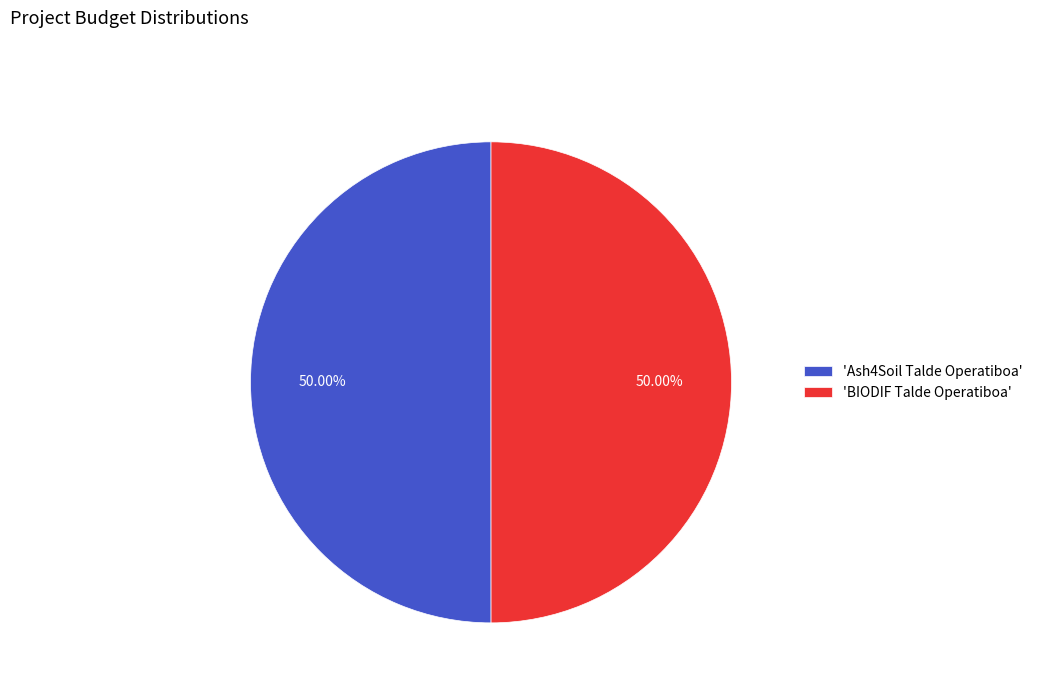

Count the number of slices in the pie.

2